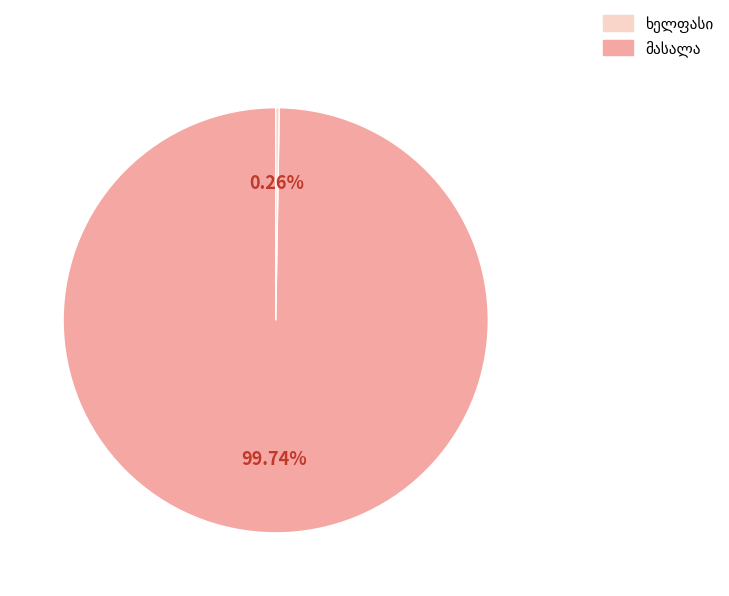

Does any single category account for the majority?

Yes